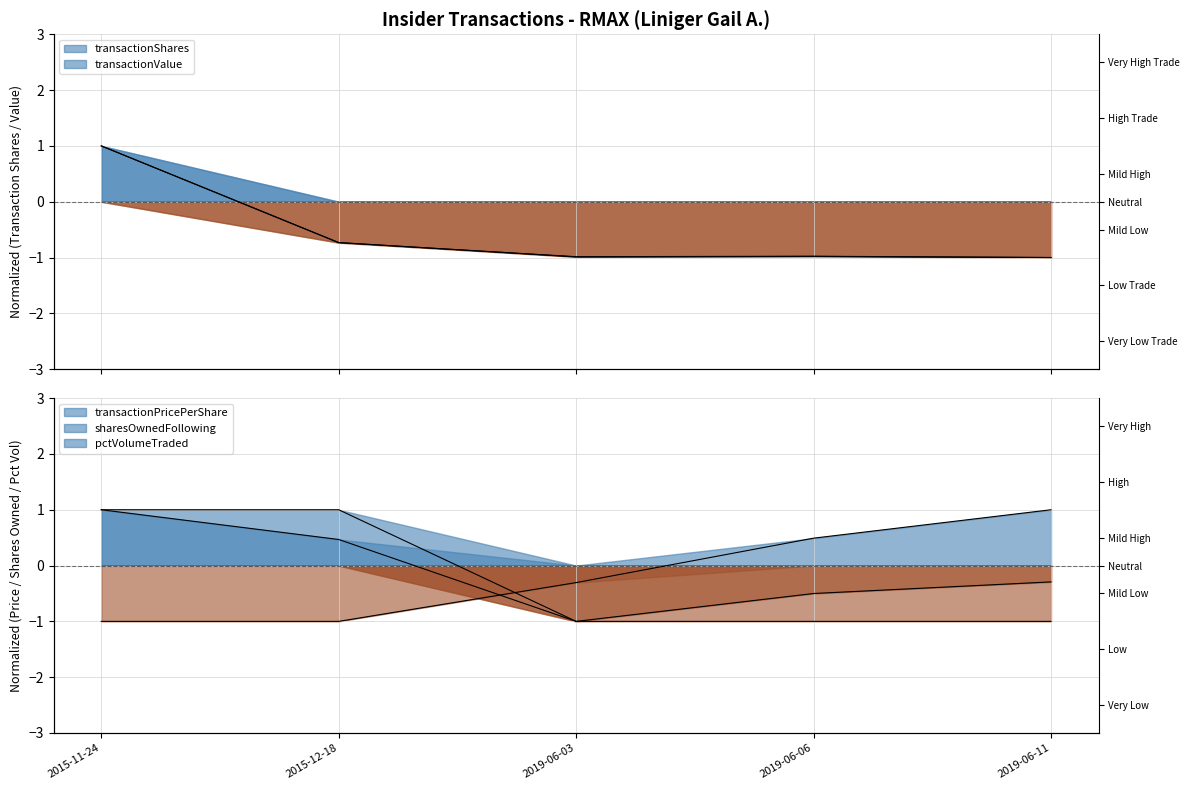

Reading left to right, transcribe all the data shown in this chart.

transactionShares: 1.0	-0.7	-1.0	-1.0	-1.0
transactionPricePerShare: 1.0	1.0	-1.0	-0.5	-0.3
transactionValue: 1.0	-0.7	-1.0	-1.0	-1.0
sharesOwnedFollowingTransaction: -1.0	-1.0	-0.3	0.5	1.0
pctVolumeTraded: 1.0	0.5	-1.0	-1.0	-1.0